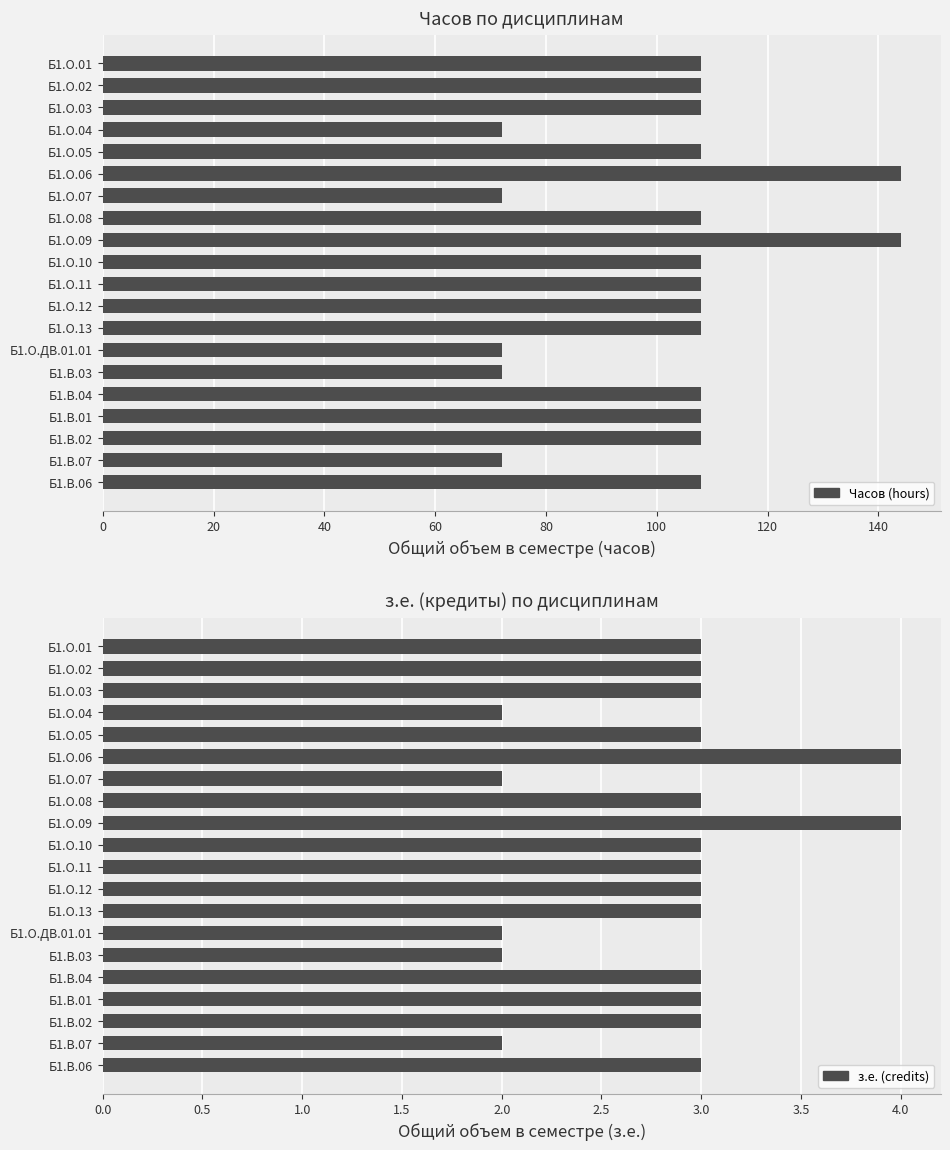

Count the з.е. (credits) values in the range 3 to 4.

15